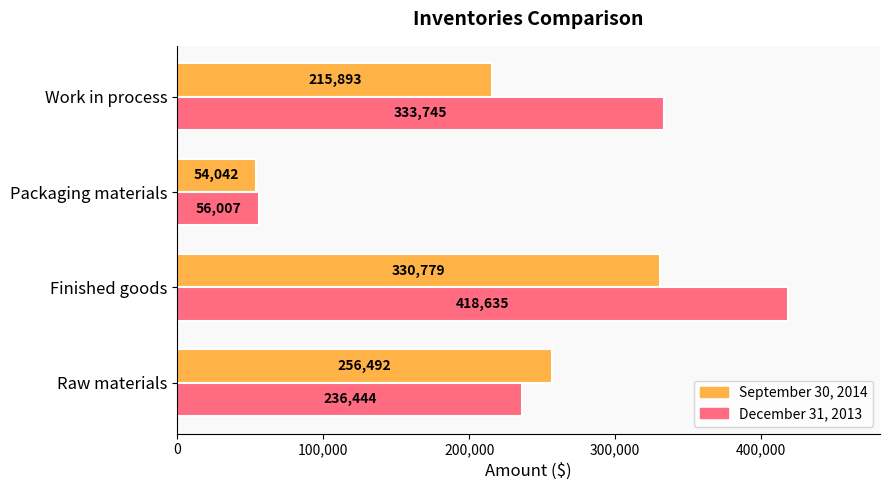

What is the average value of the September 30, 2014 series?

214302